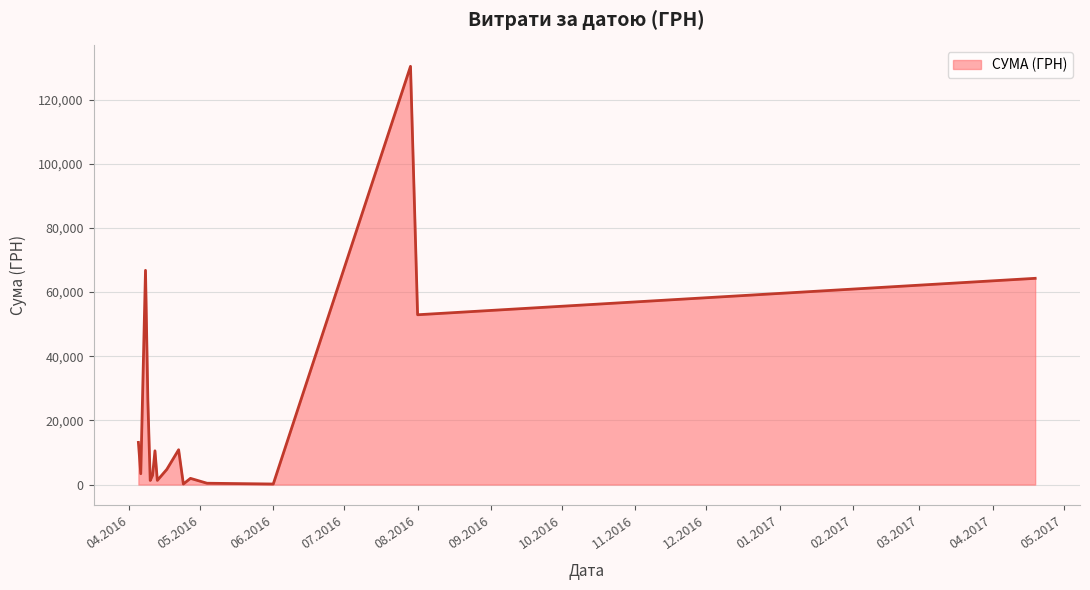

What is the maximum value shown in the chart?

130379.7